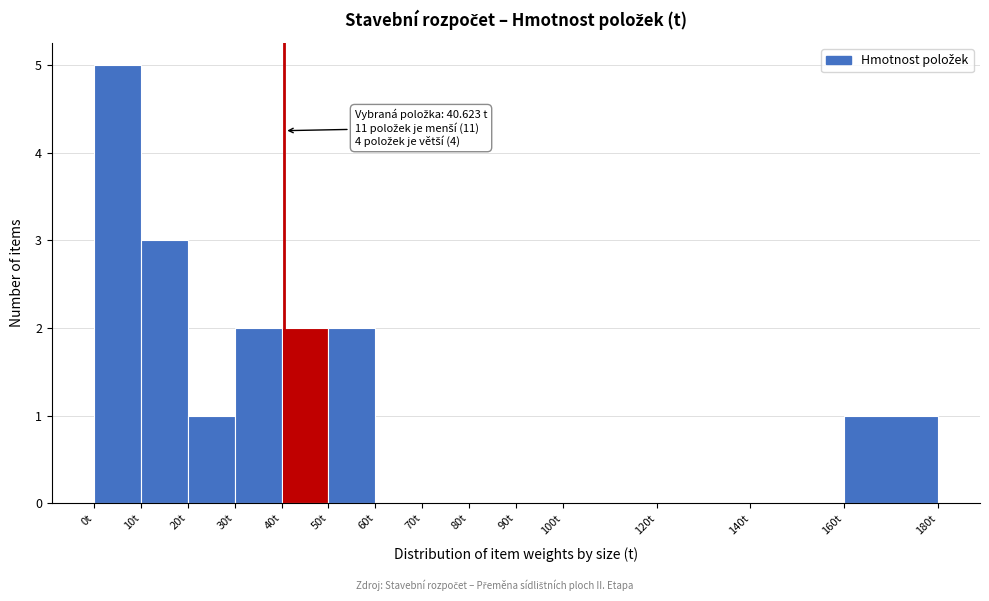

Over which range of the x-axis is the bar tallest?

0 to 10